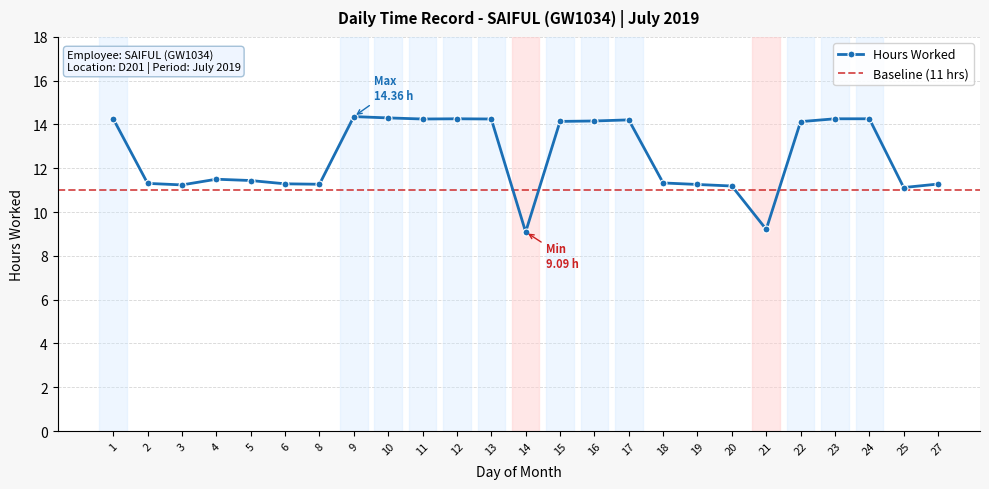

Where is the first local minimum?

3